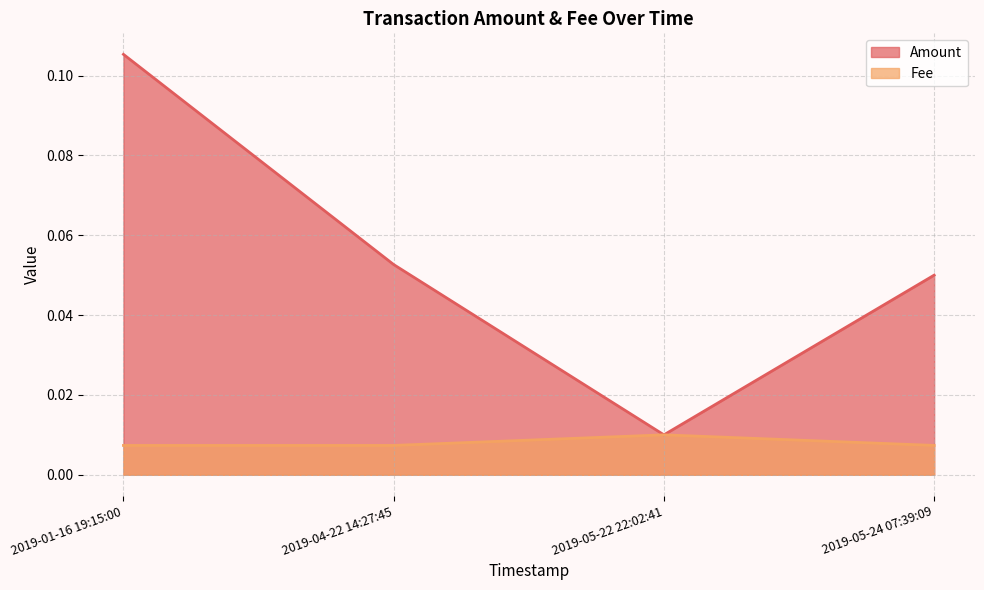

Which label corresponds to the smallest value in the chart?

2019-01-16 19:15:00